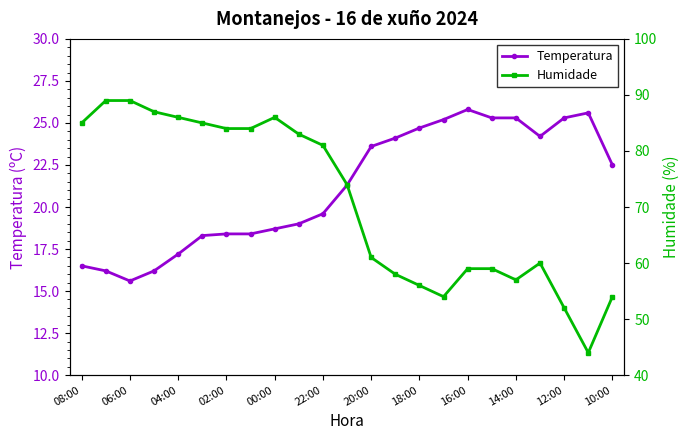

What is the difference between the maximum and minimum values in the Humidade series?

45